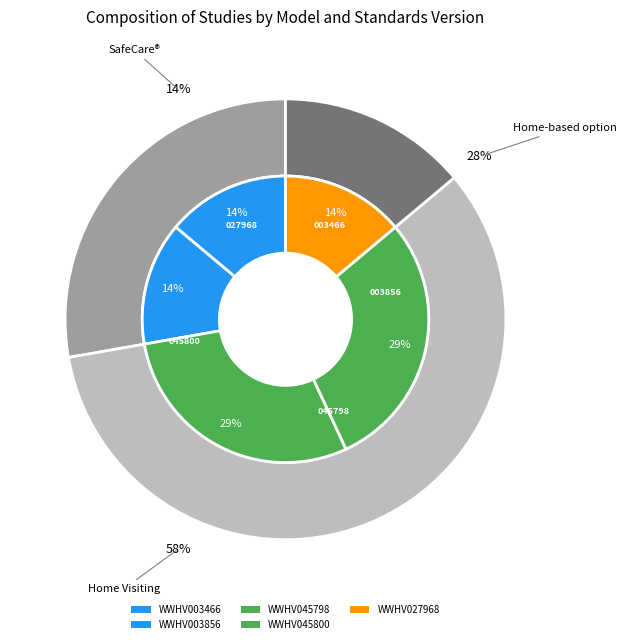

Is WWHV045800 the majority of the pie?

No